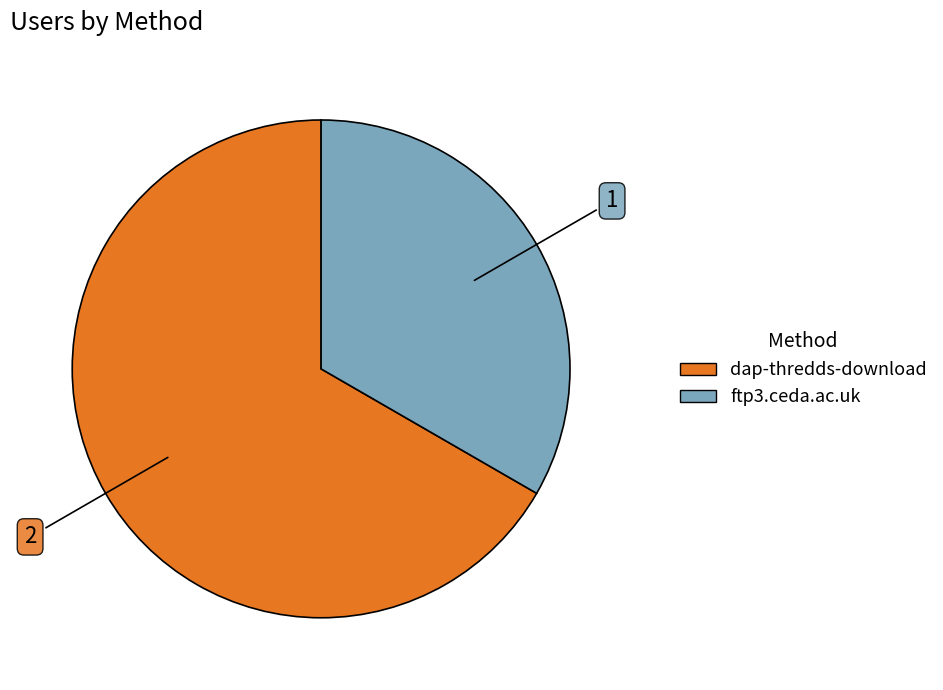

Rank the categories by value from highest to lowest.

dap-thredds-download, ftp3.ceda.ac.uk